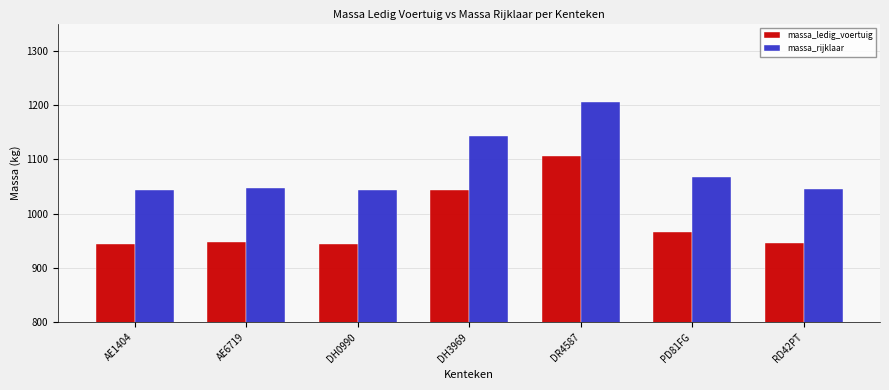

How many distinct data groups are displayed?

2